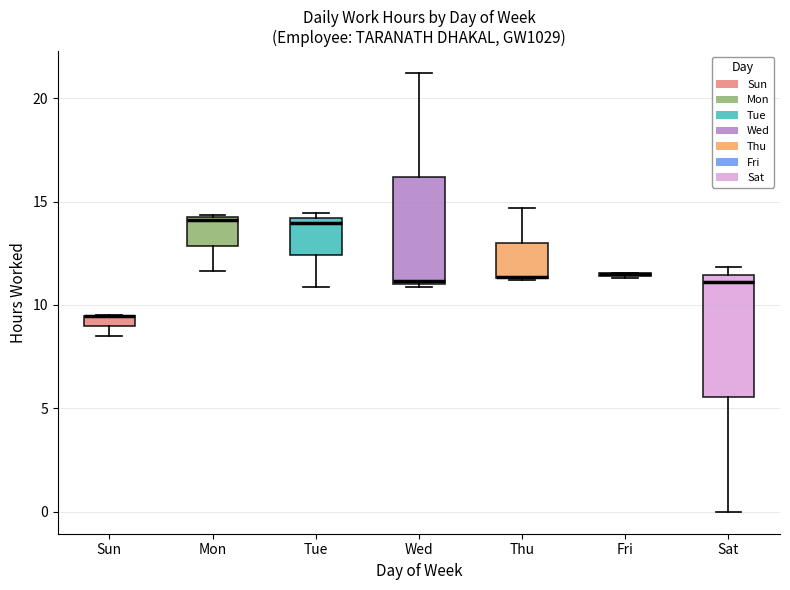

Comparing the boxes themselves (not the whiskers), which one is the tallest?

Sat